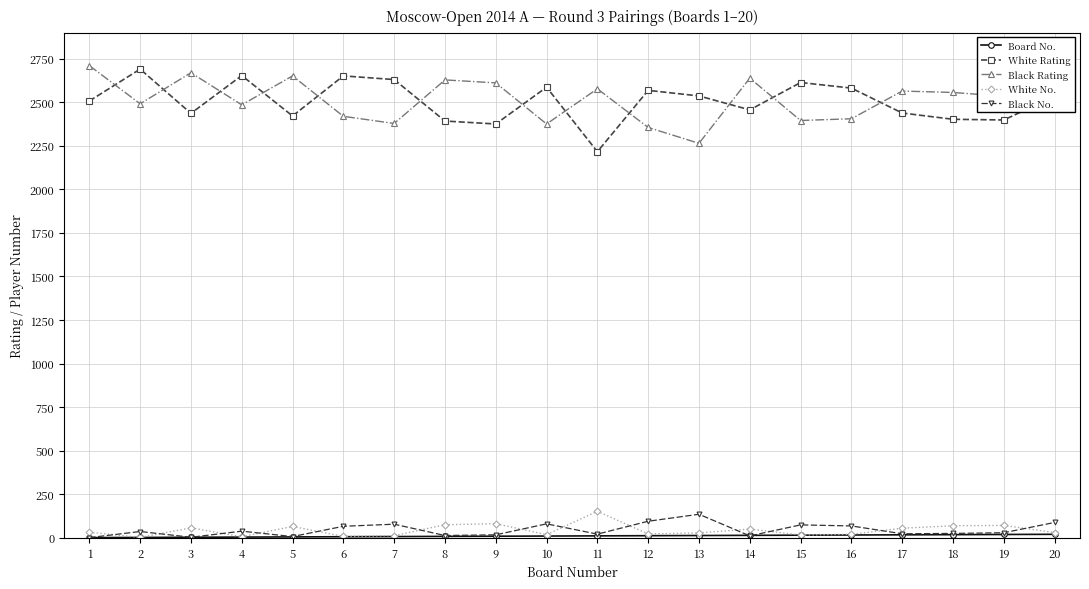

What is the highest value of the Black Rating series?

2710